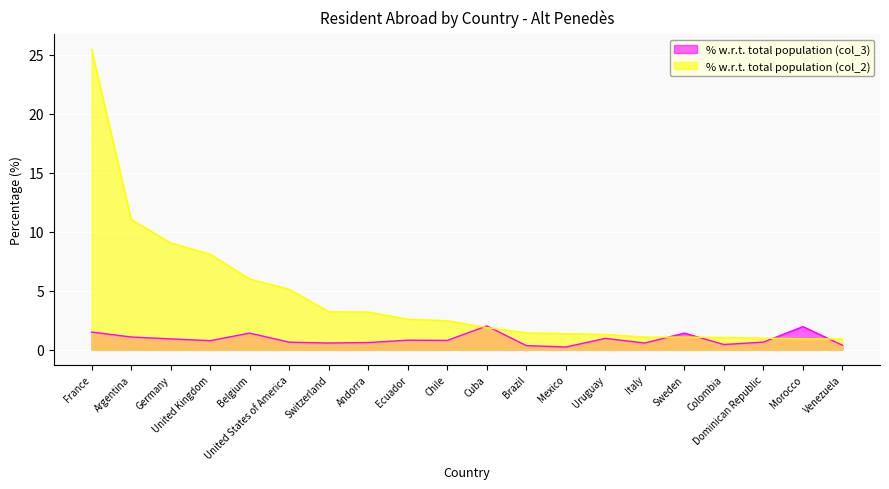

Which category has the highest value in the % w.r.t. total population (col_2) series?

France